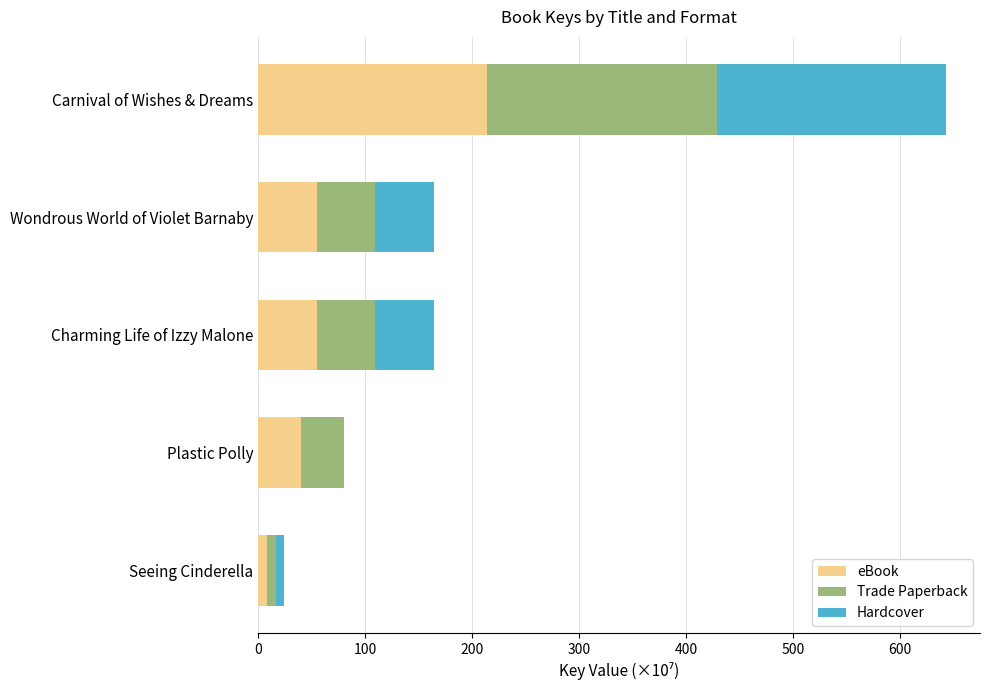

What is the approximate value of eBook at Carnival of Wishes & Dreams?

214.2